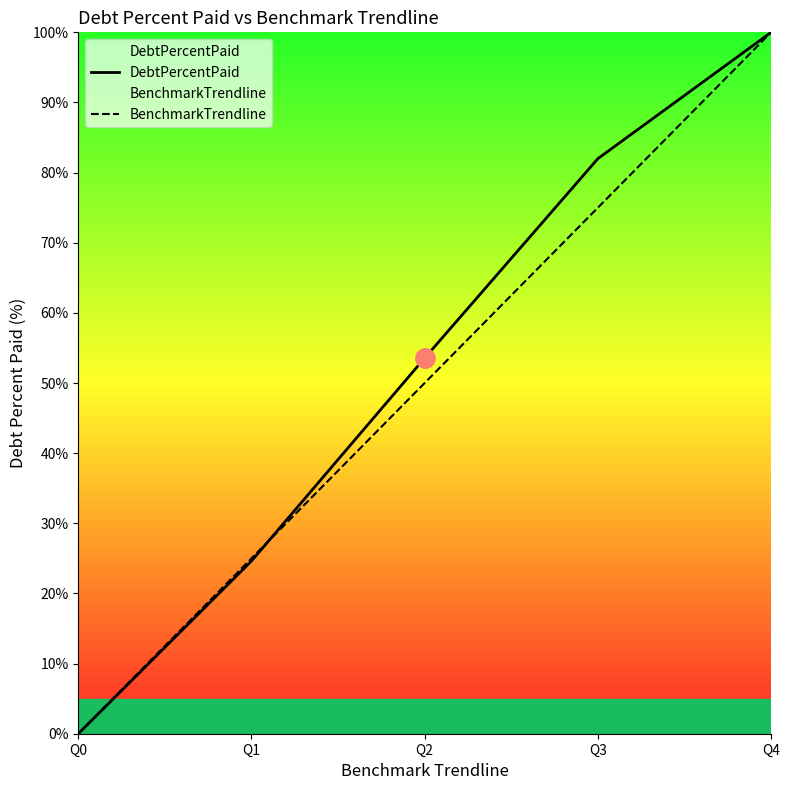

Which label corresponds to the largest value in the chart?

Q4